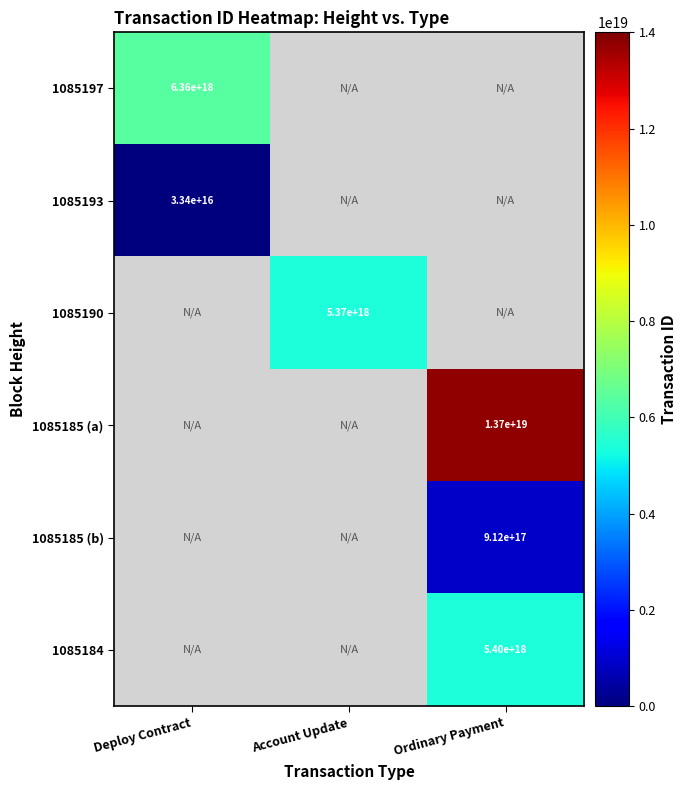

How many data points does each series have?

3